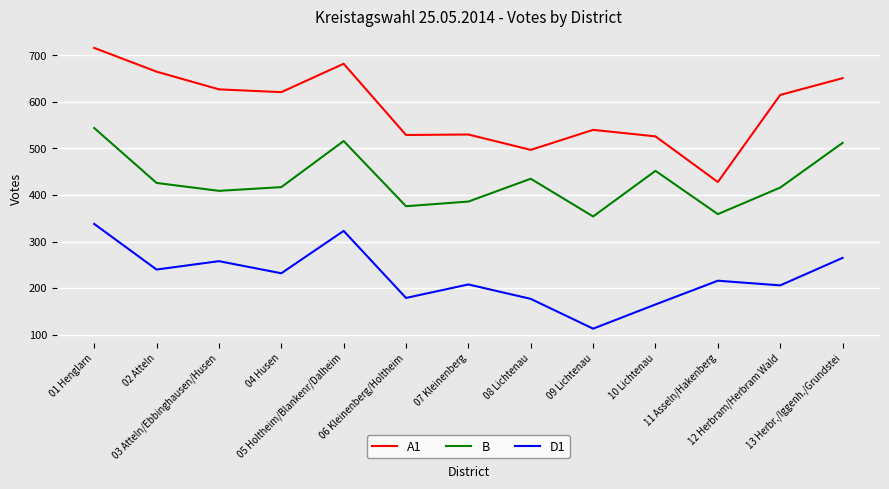

In B, how many points are lower than both neighbors (excluding endpoints)?

4